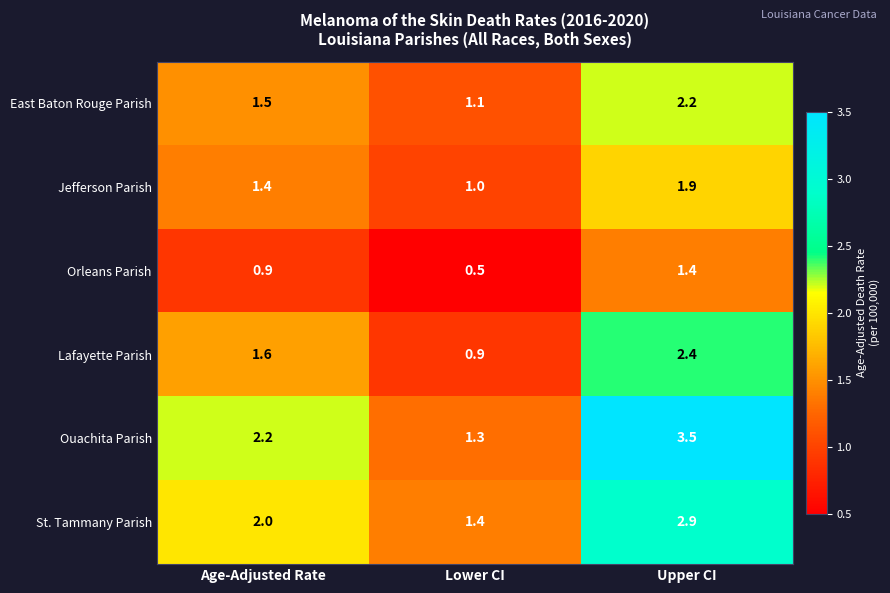

What is the total value across all series at Lower CI?

6.2